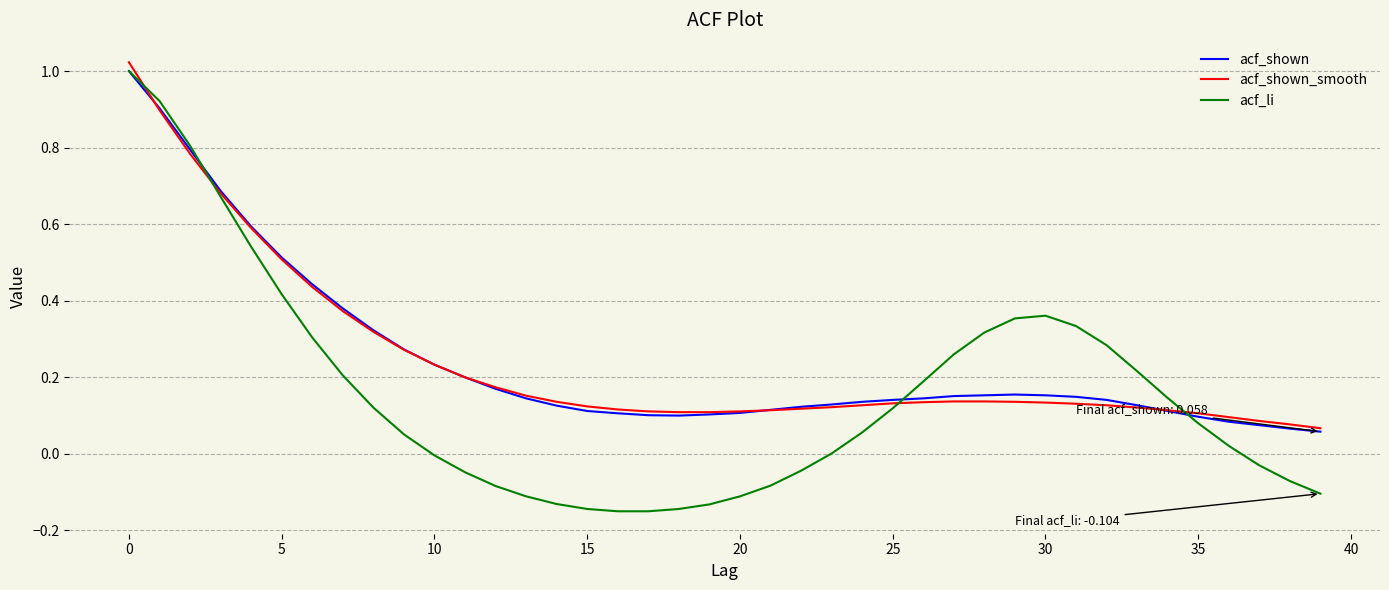

Which series has the widest spread of values?

acf_li